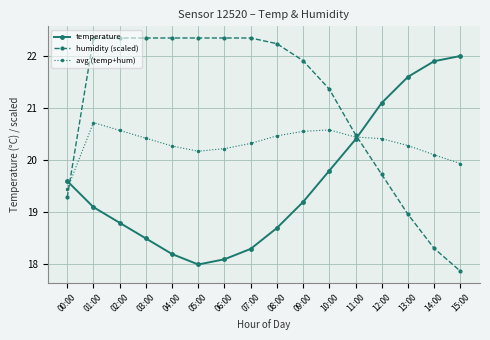

What is the difference between the humidity (scaled) values at 08:00 and 02:00?

0.1